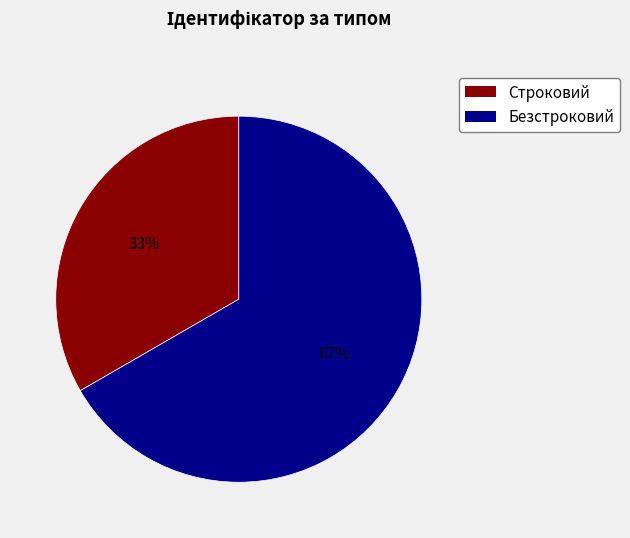

Does any single category account for the majority?

Yes